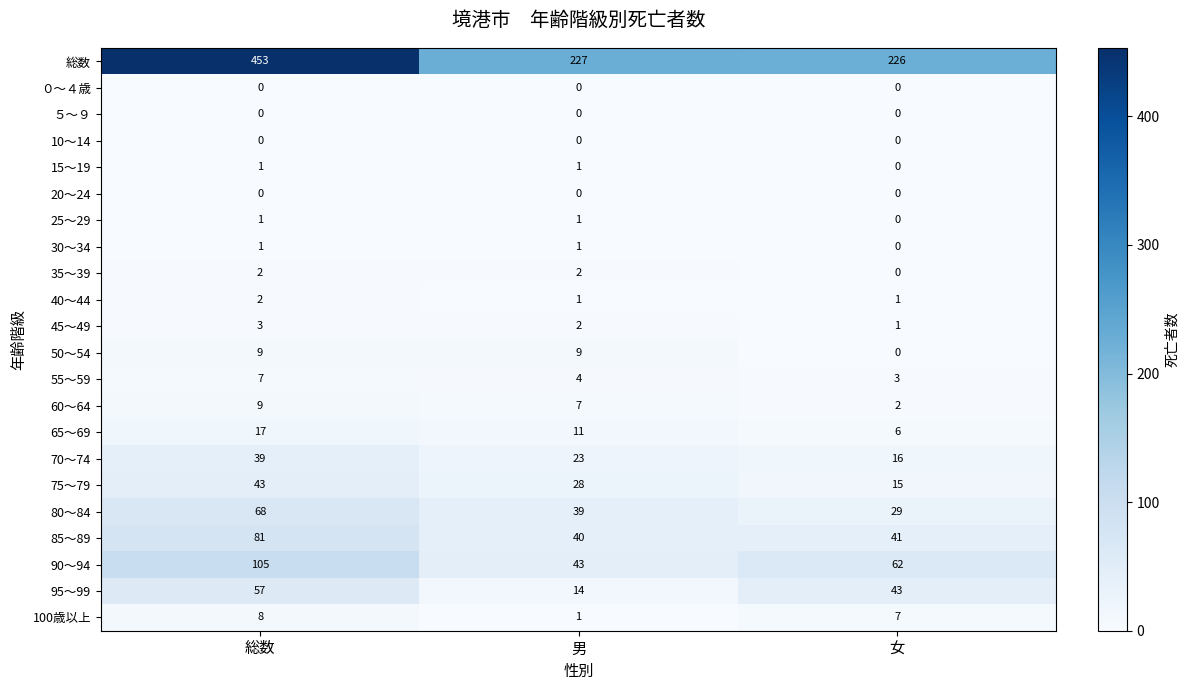

Which series changed the most between 総数 and 男?

総数